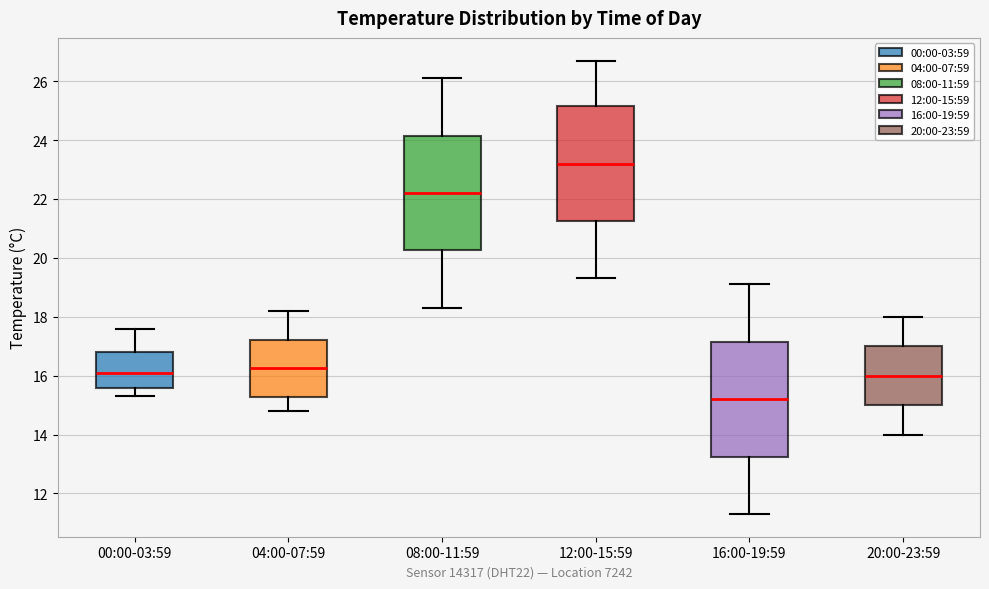

Where does the lower whisker of the box for 00:00-03:59 end on the y-axis? The values are not printed on the chart, so give them approximately, as read against the axis.

15.4